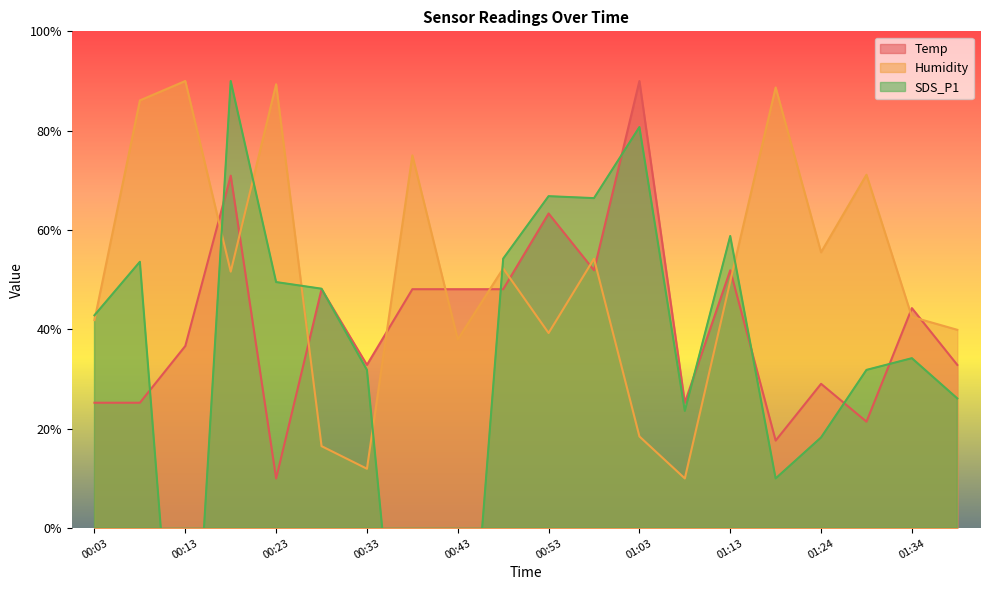

True or false: Temp has a value of 44.9 at 01:03.

False